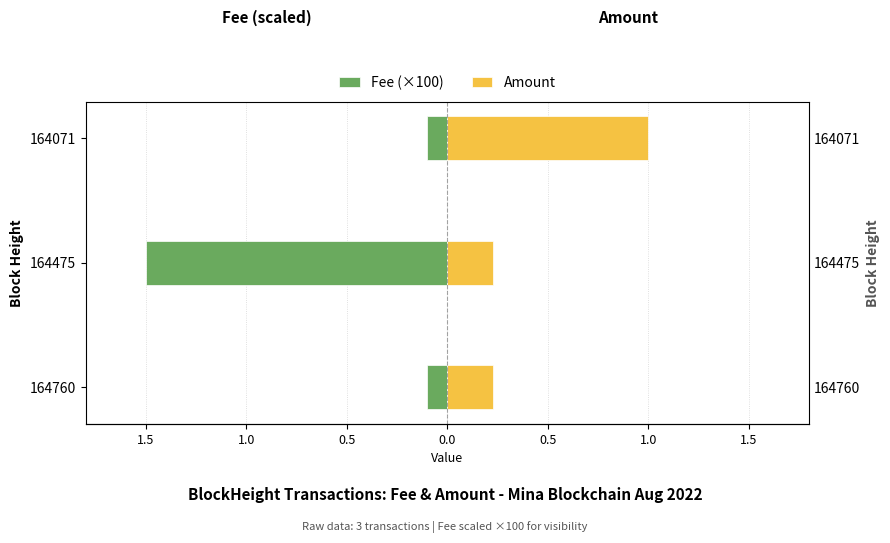

Is it true that Amount equals 1.0 at 164071?

True